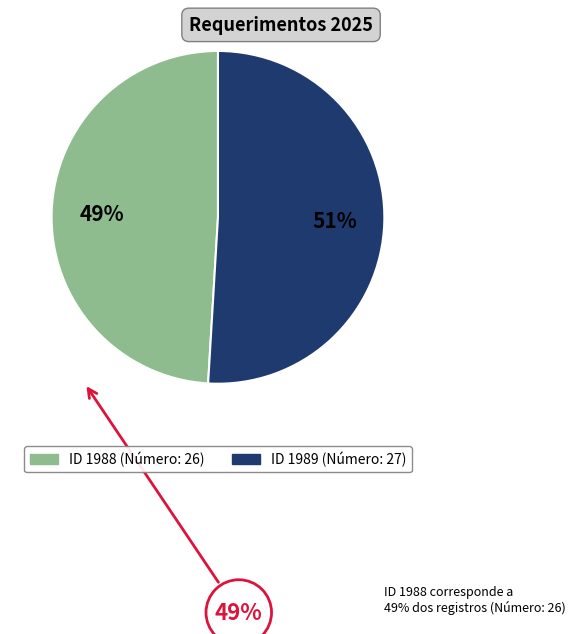

How many slices are in this pie chart?

2